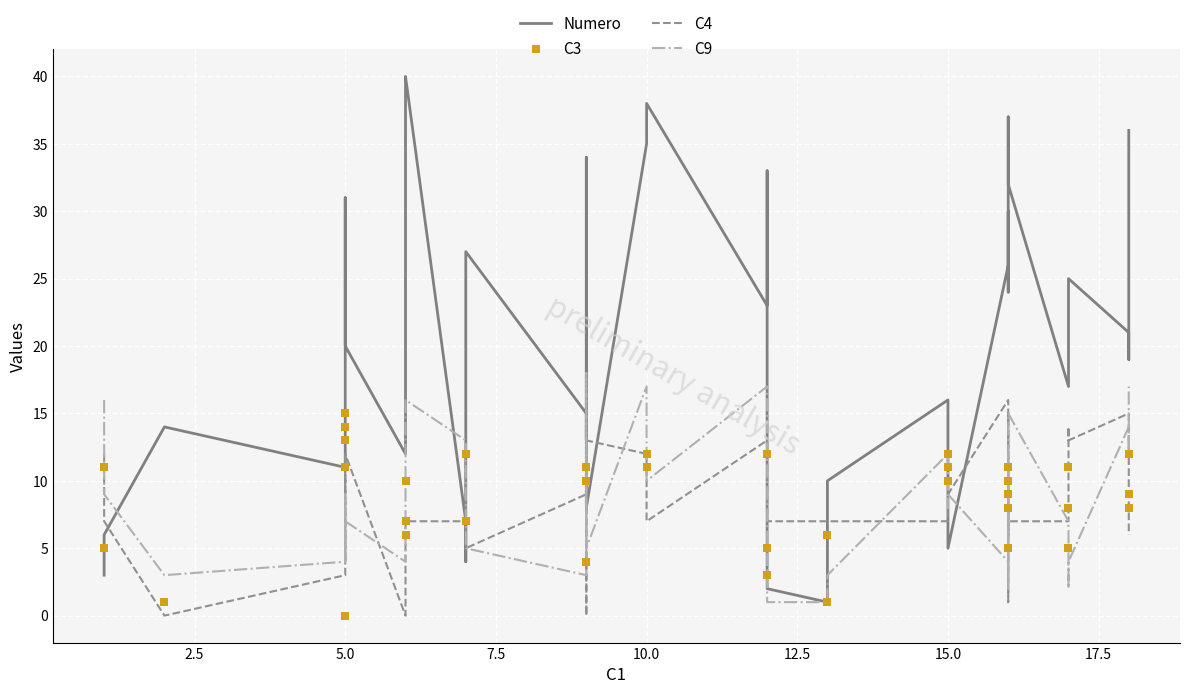

What are all the series names shown in the legend?

Numero, C4, C9, C3